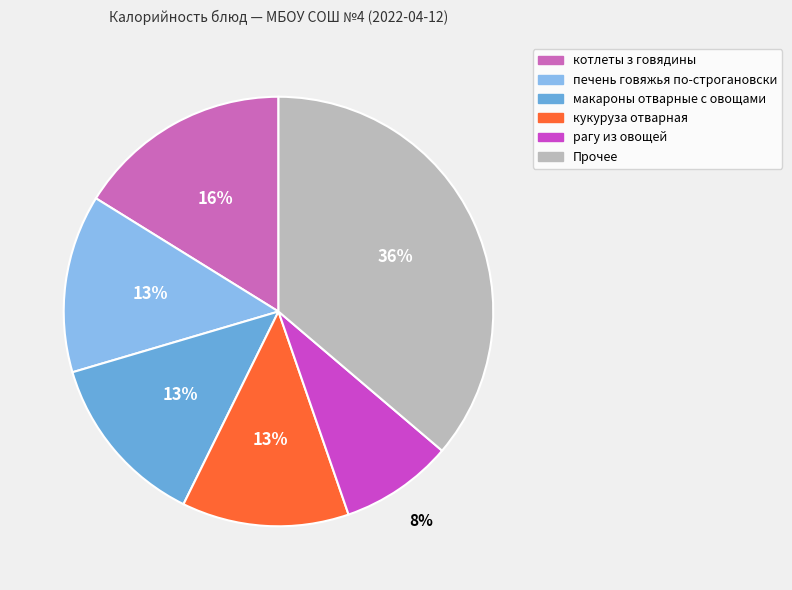

How many slices are in this pie chart?

6